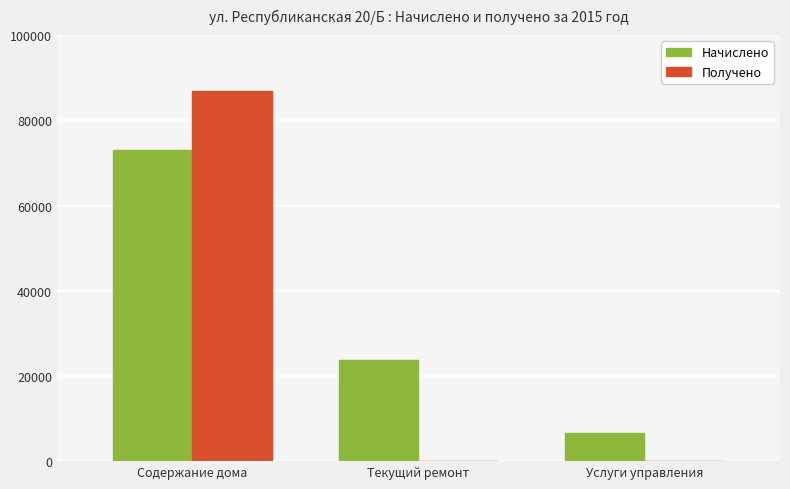

The value of Начислено at Текущий ремонт is 15702.2. True or false?

False